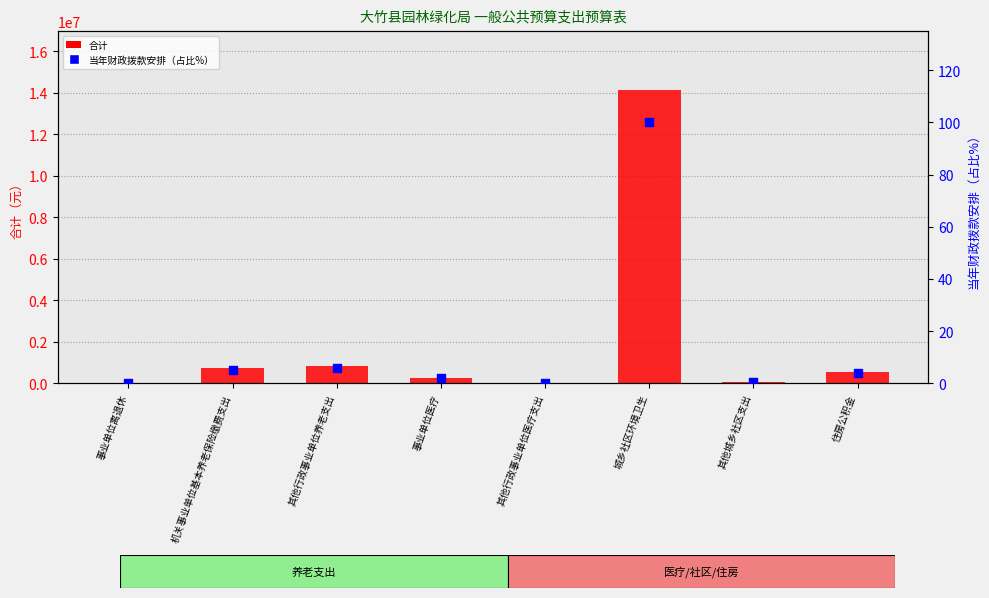

What are all the series names shown in the legend?

合计, 当年财政拨款安排（占比%）